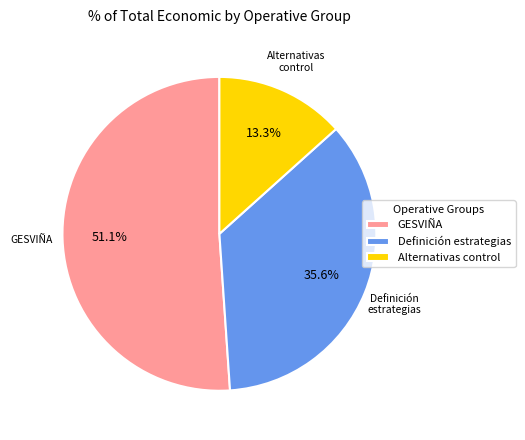

What percentage do Definición estrategias and GESVIÑA together represent?

86.7%